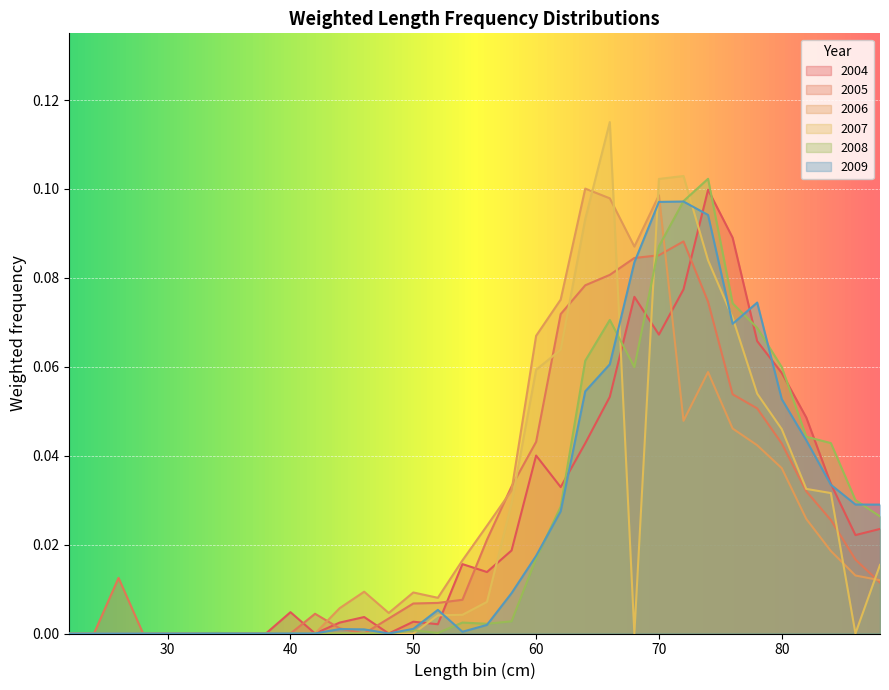

What is the sum of the 2005 values at 76 and 46?

0.1